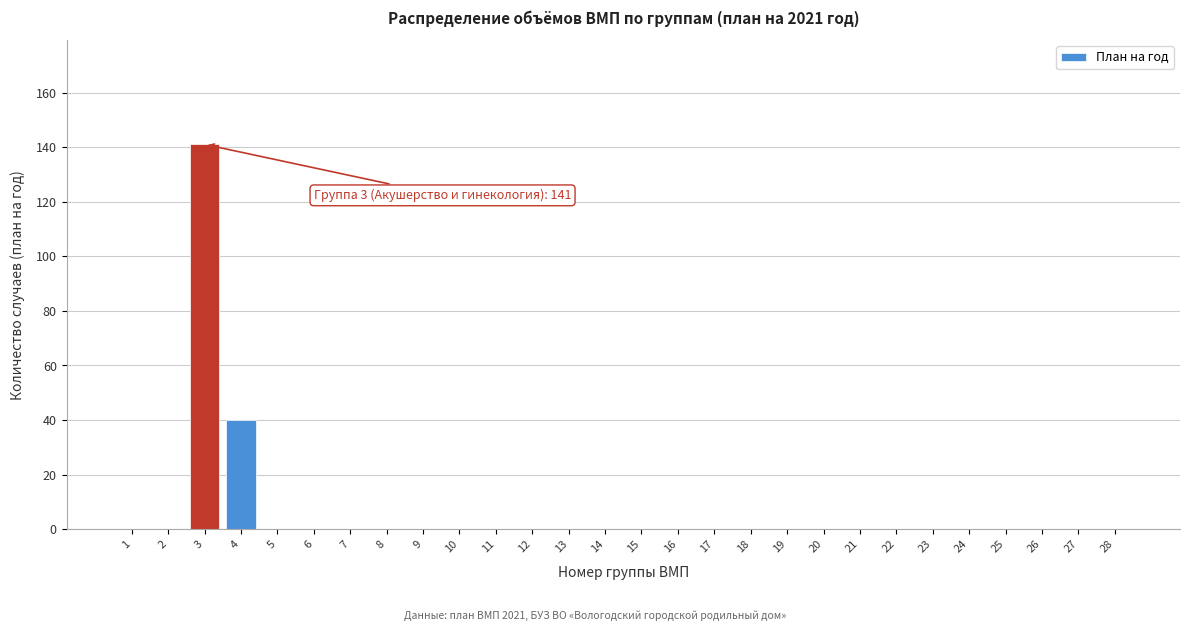

Reading left to right, what are all the values shown in this chart?

1=0	2=0	3=141	4=40	5=0	6=0	7=0	8=0	9=0	10=0	11=0	12=0	13=0	14=0	15=0	16=0	17=0	18=0	19=0	20=0	21=0	22=0	23=0	24=0	25=0	26=0	27=0	28=0